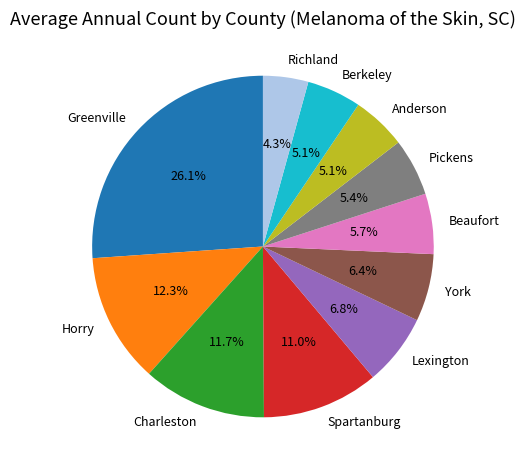

Does any single category account for the majority?

No